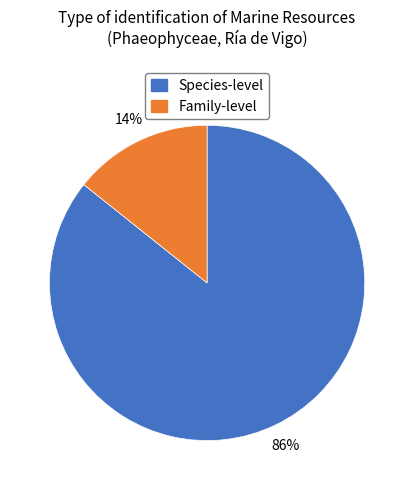

To the nearest percent, what is the average slice percentage?

50%